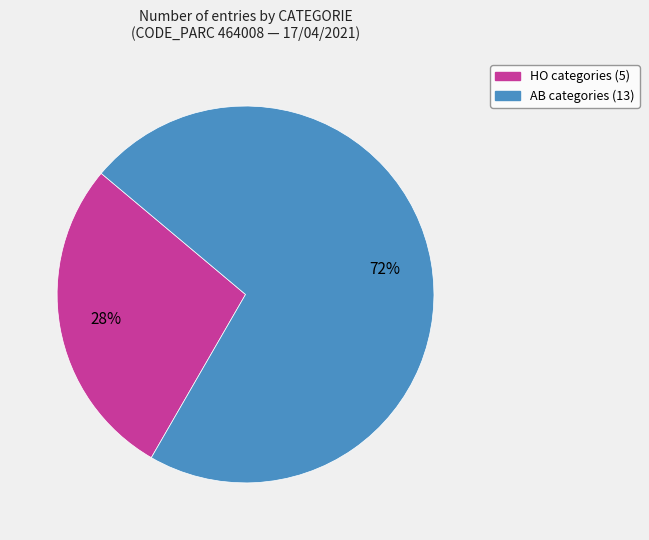

True or false: HO accounts for 20% of the total.

False